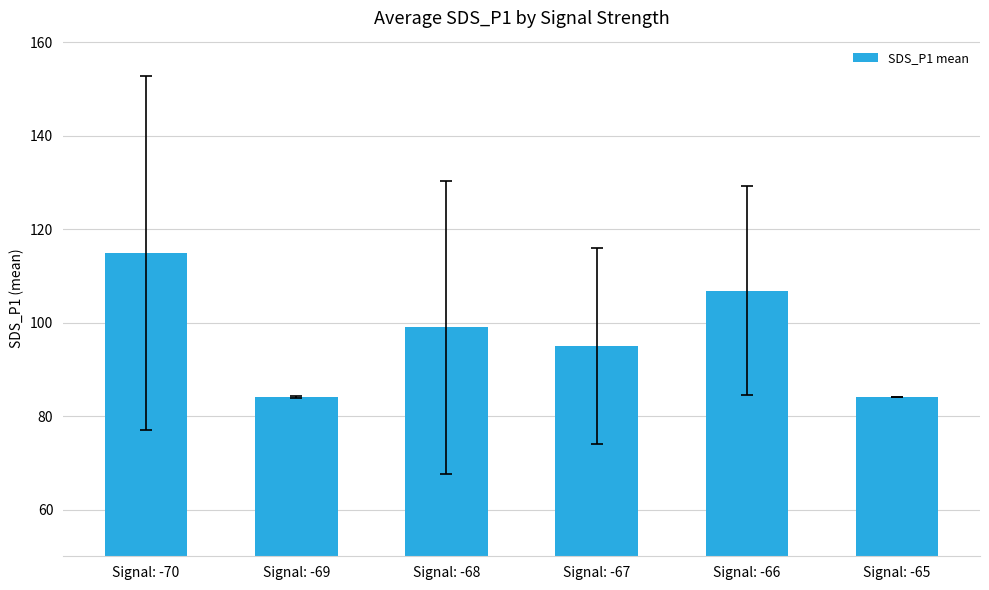

What is the value of the 5th bar from the left?

106.9